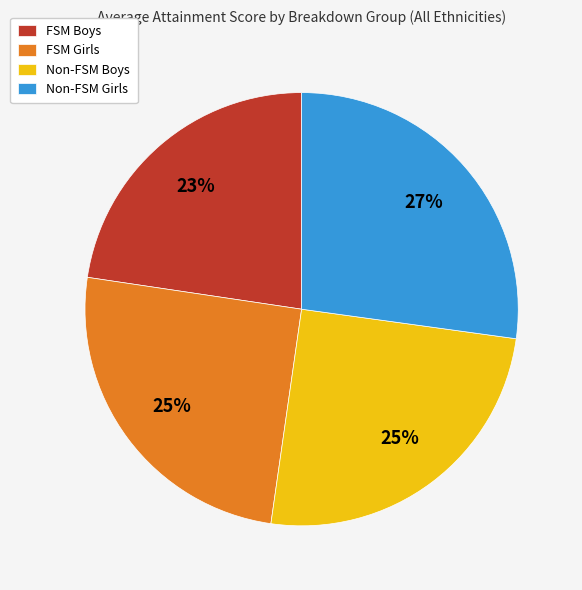

To the nearest percent, what is the average slice percentage?

25%